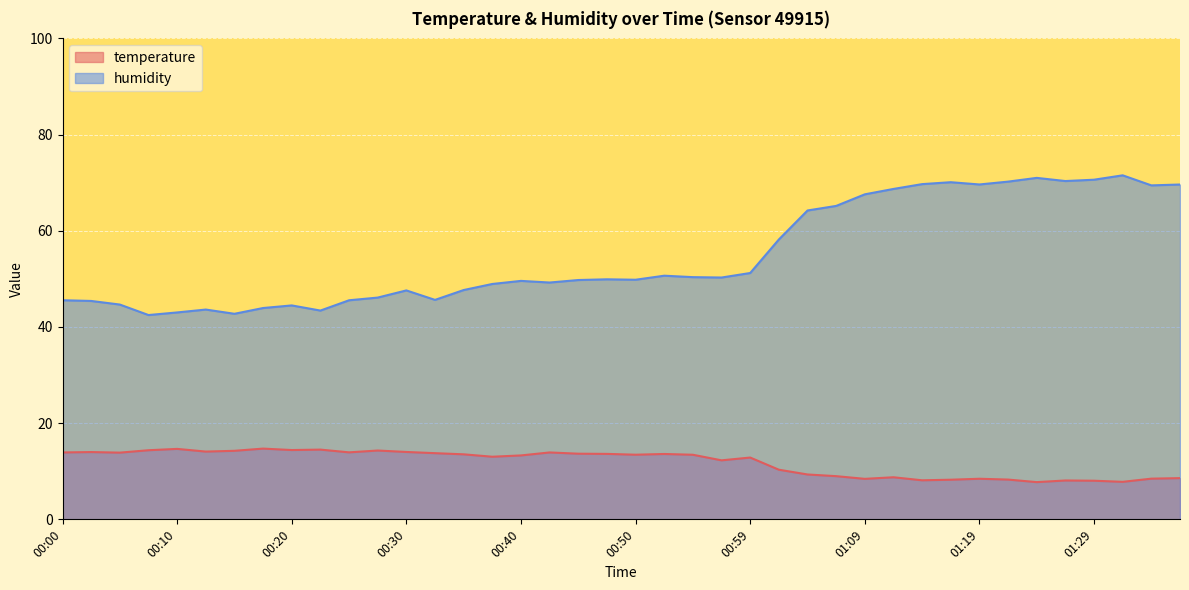

How many values in the temperature series exceed 13?

23